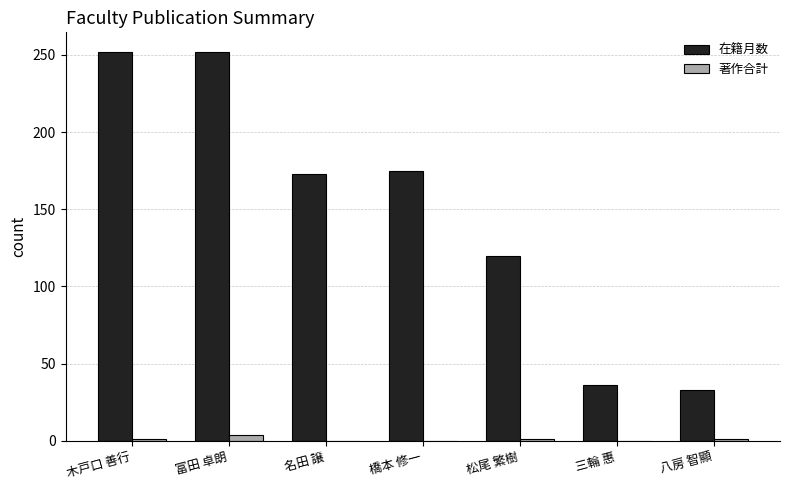

At which label is 在籍月数 closest to 142?

松尾 繁樹